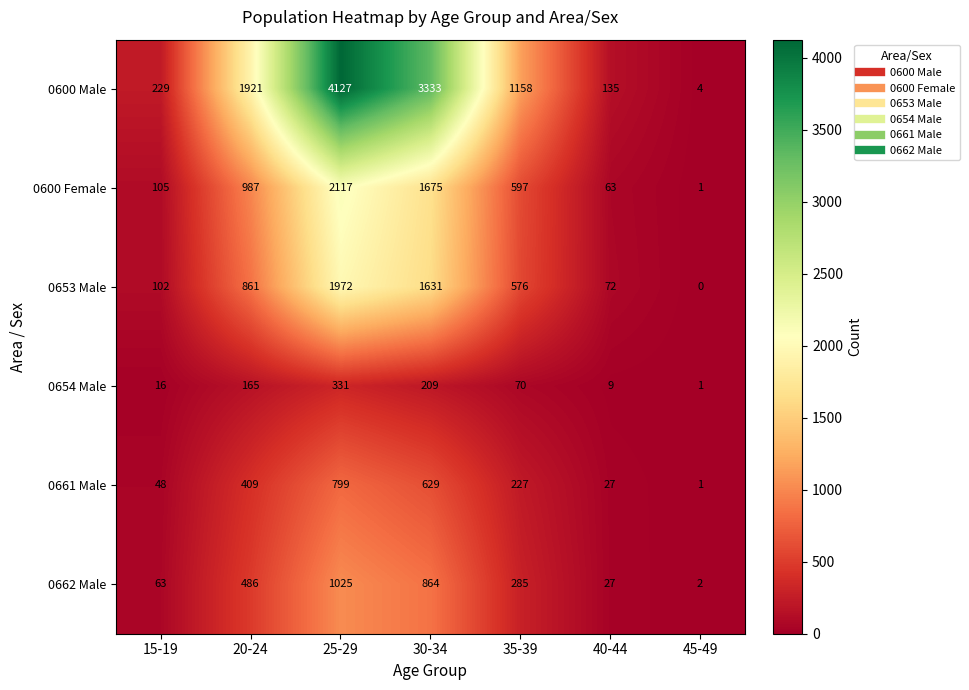

Count the number of categories in the chart.

7